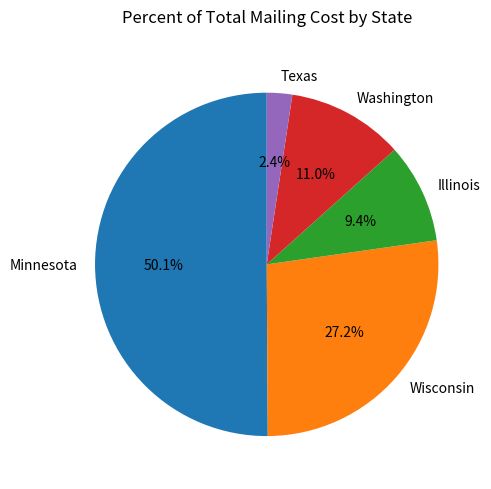

Which has a higher value, Washington or Wisconsin?

Wisconsin